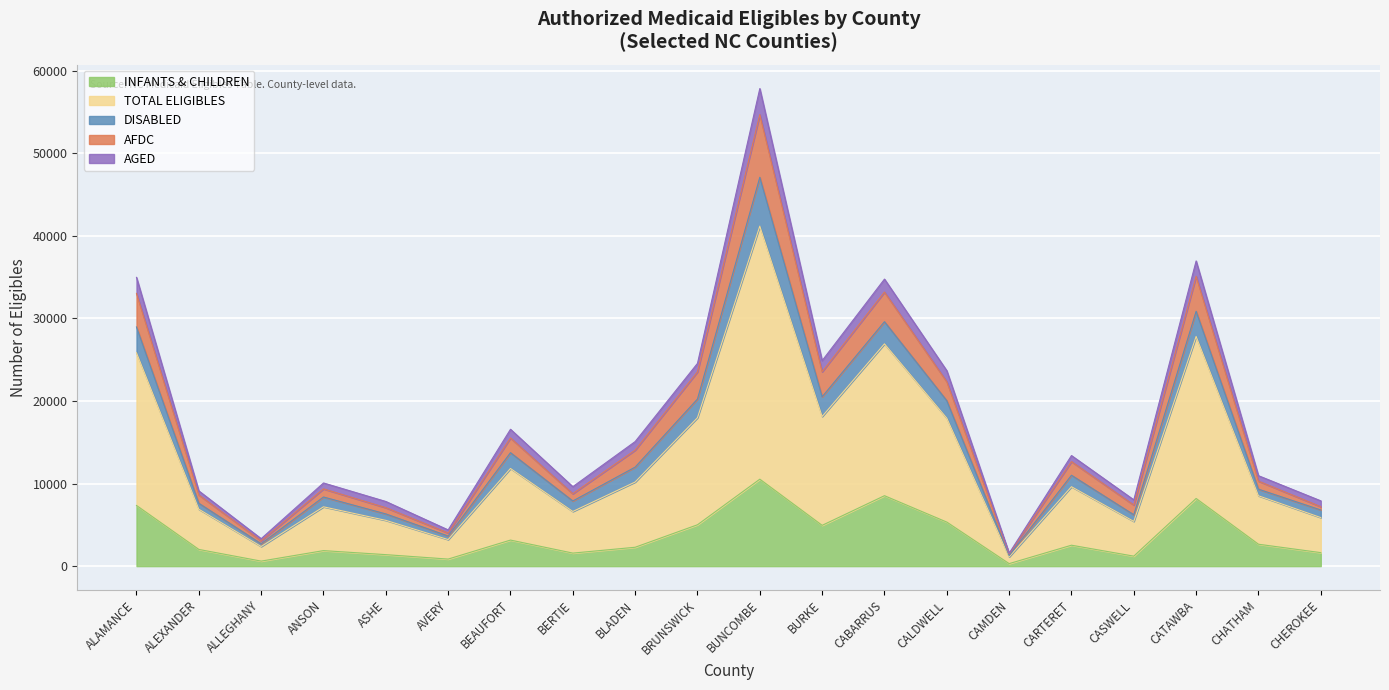

Does the chart display data point markers on the line(s)?

No